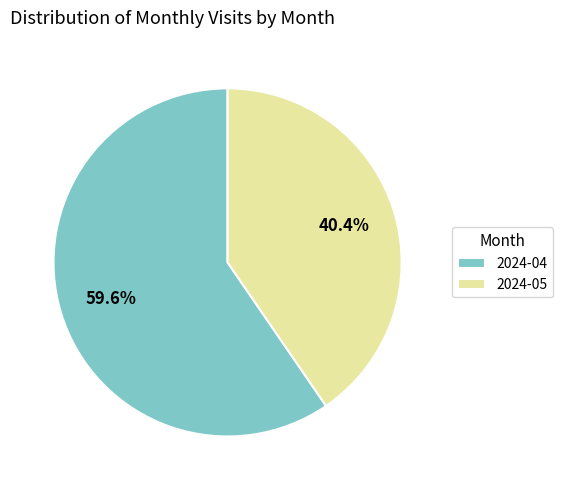

Which slice represents more than half of the pie?

2024-04